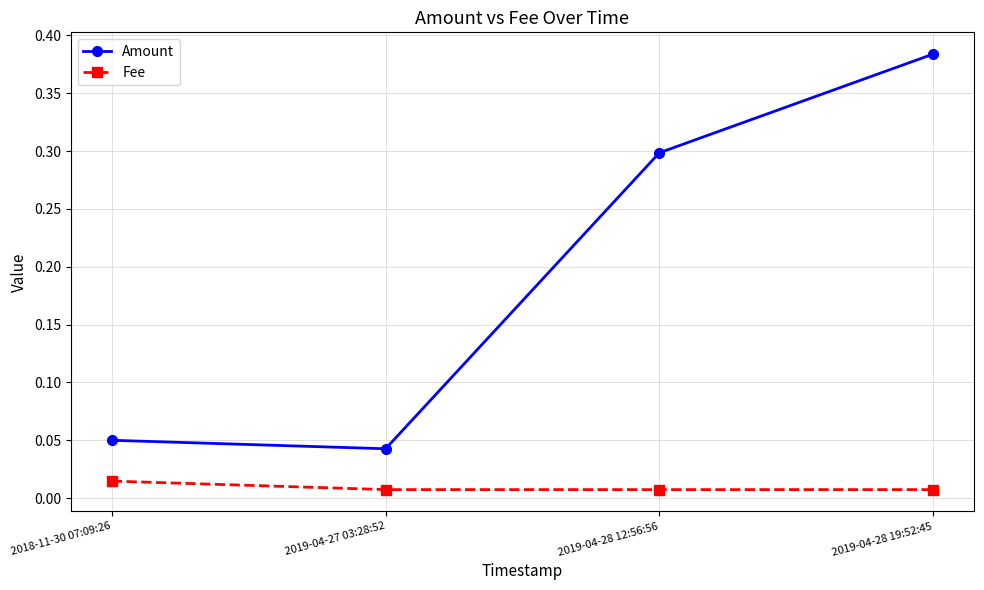

Is the value of Amount at 2019-04-27 03:28:52 greater than the value of Fee at 2019-04-28 12:56:56?

Yes